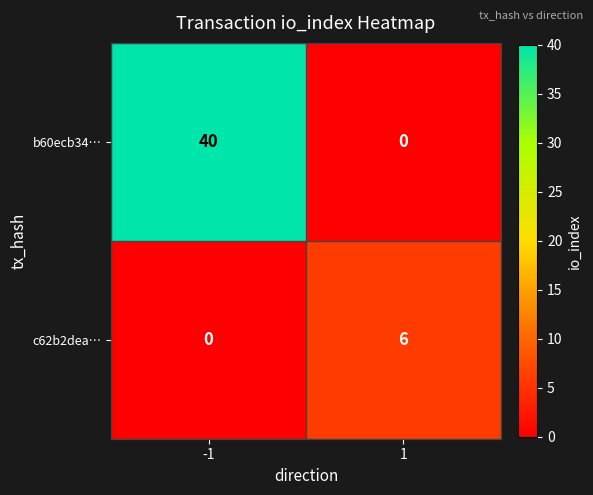

At how many categories does at least one series exceed 24?

1